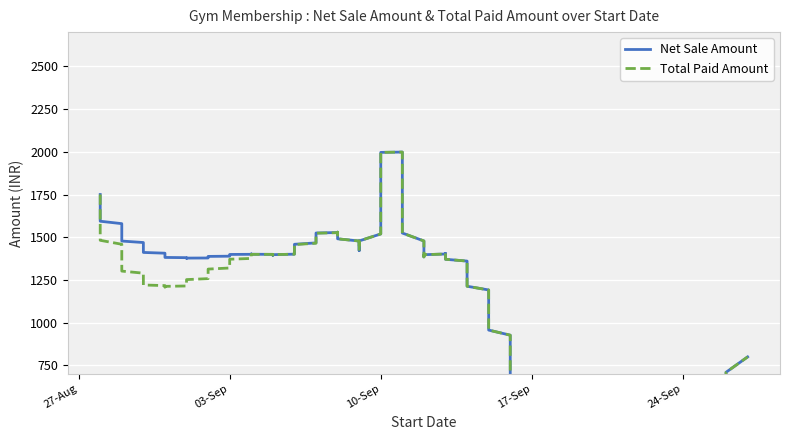

True or false: Total Paid Amount and Net Sale Amount intersect in this chart.

False